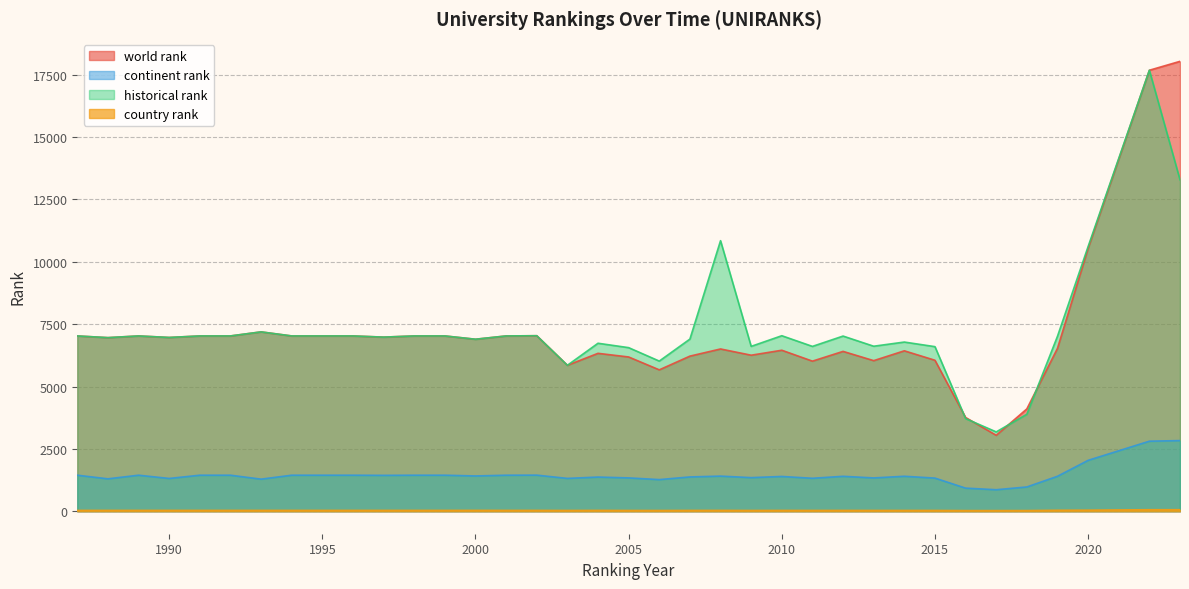

How many values in the world rank series are below 6959?

18